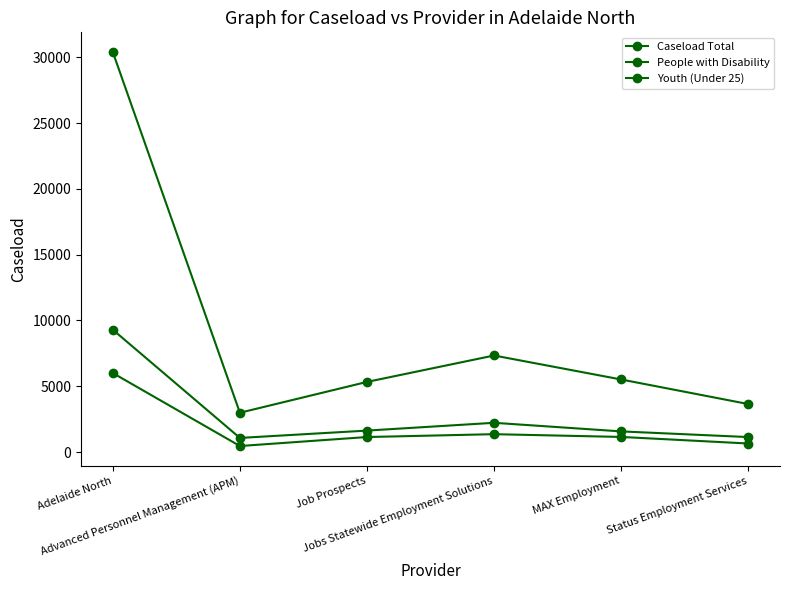

How many lines are shown in the chart?

3